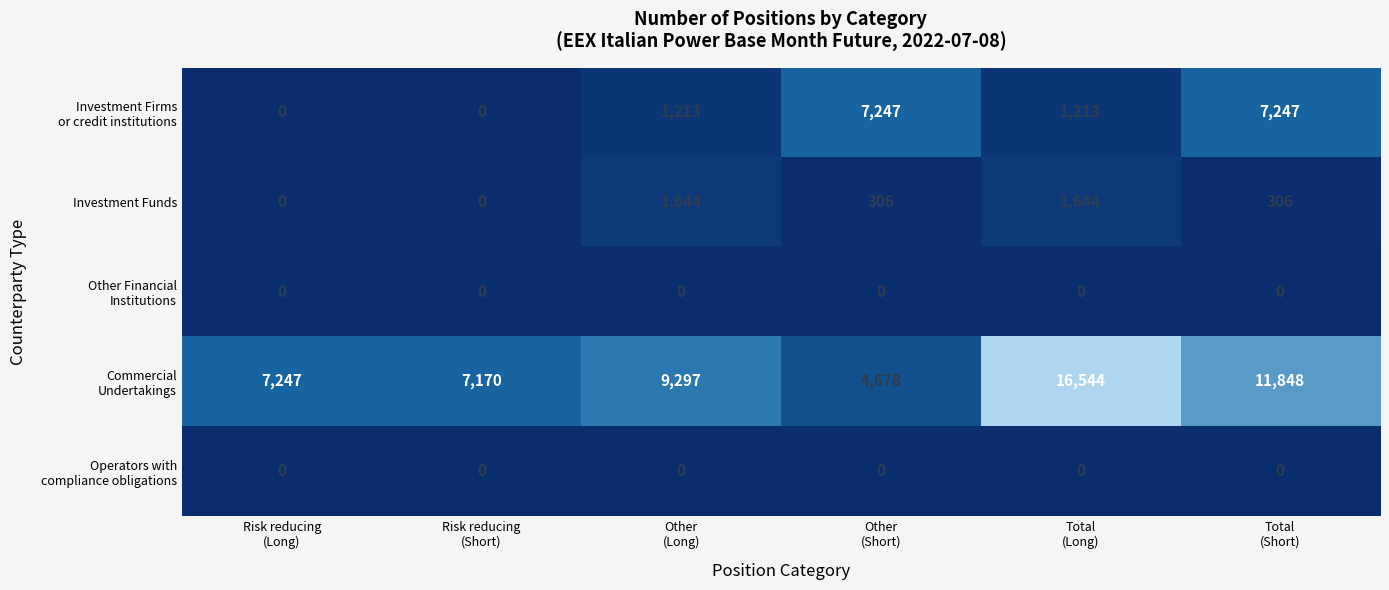

What is the total value across all series at Other
(Short)?

12231